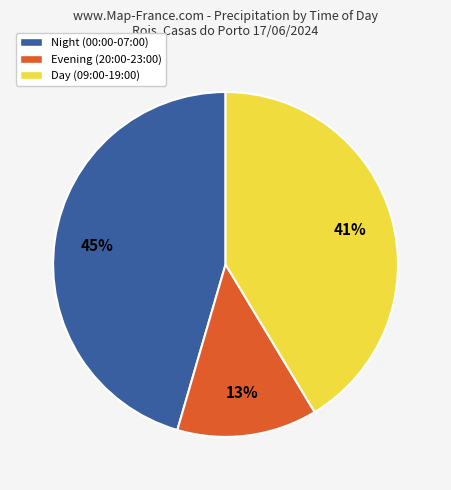

To the nearest percent, what is the difference between the largest and smallest slice percentages?

32%